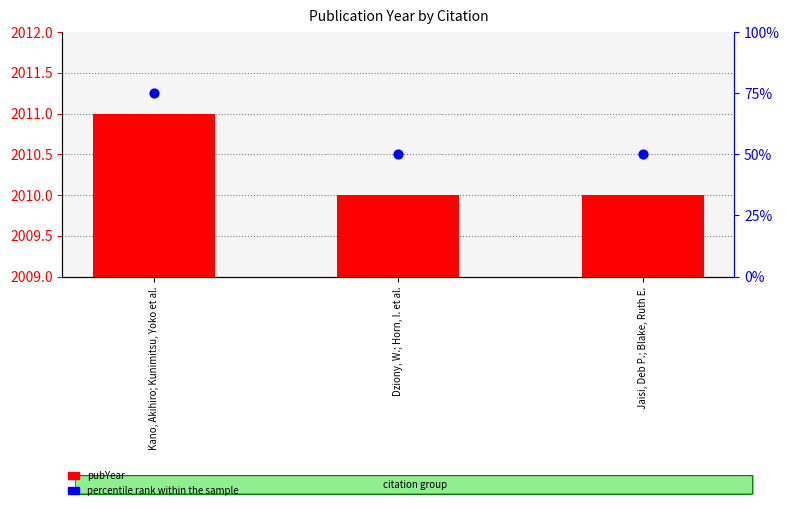

Which series has the largest Y range (max minus min)?

percentile rank within the sample